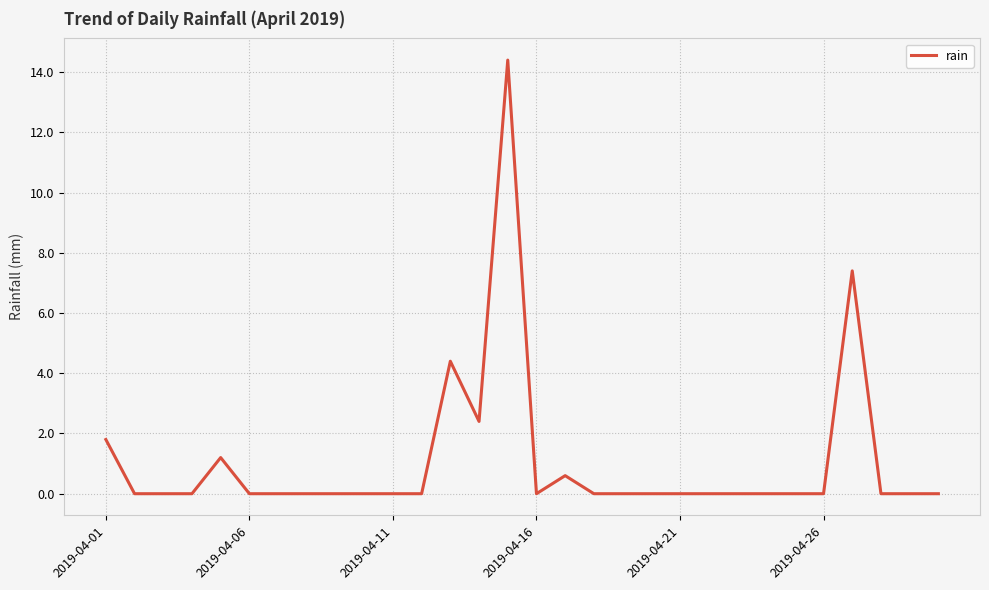

What is the greatest value displayed?

14.4